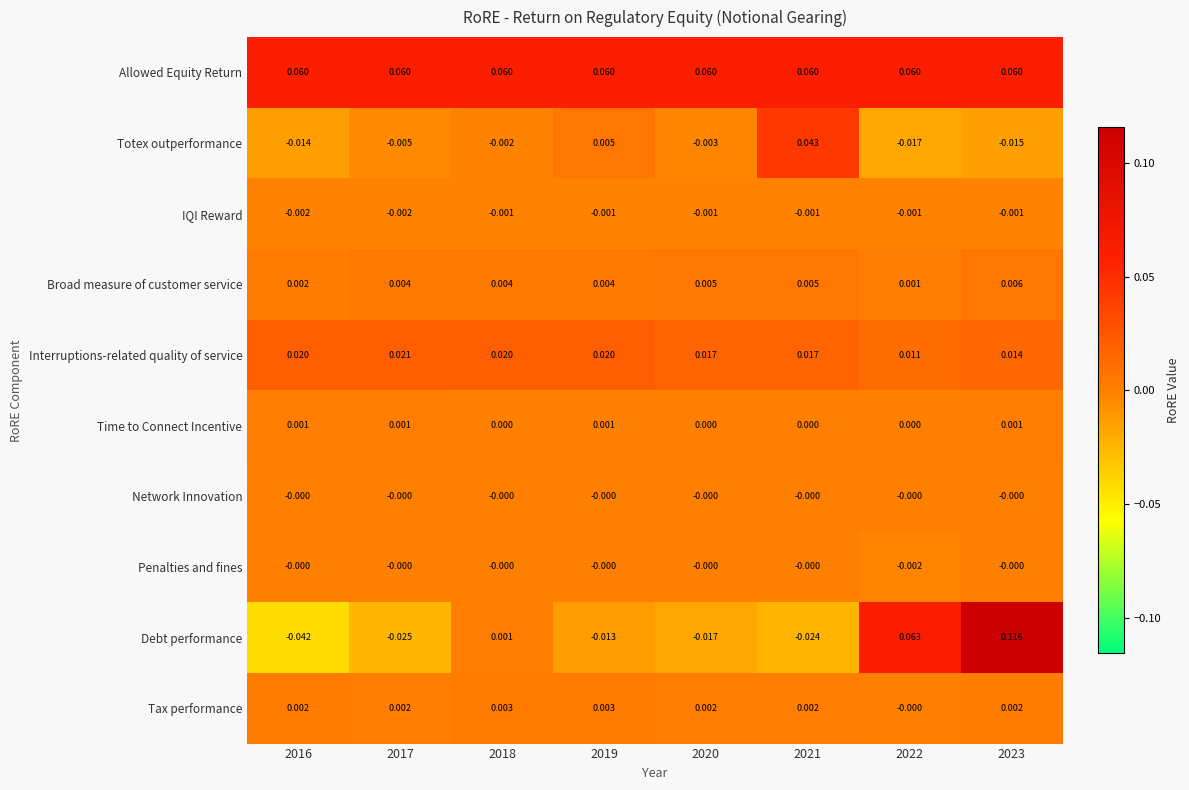

Which series has the largest total across all categories?

Allowed Equity Return